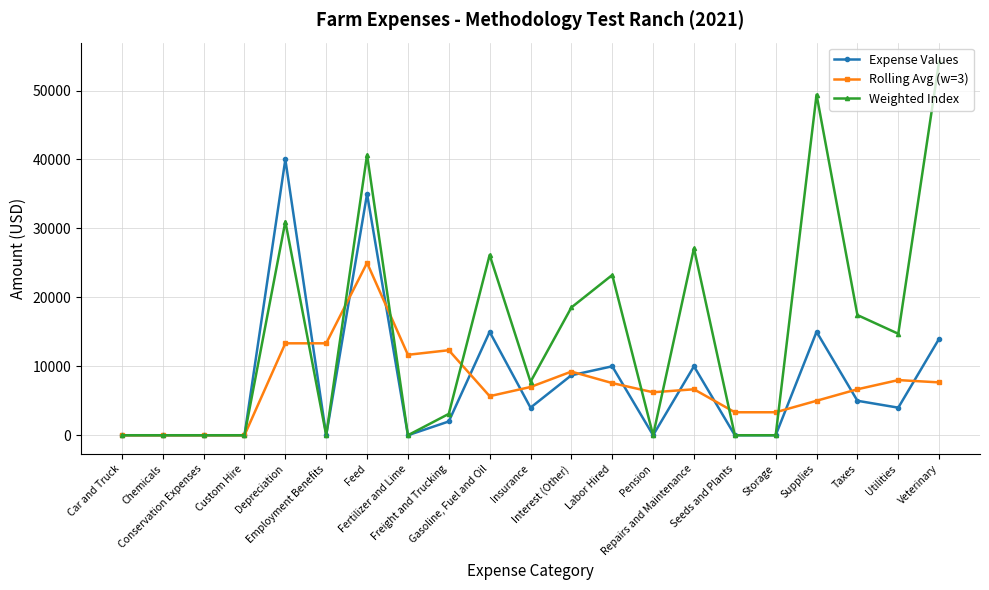

What is the average value of the Weighted Index series?

14920.2